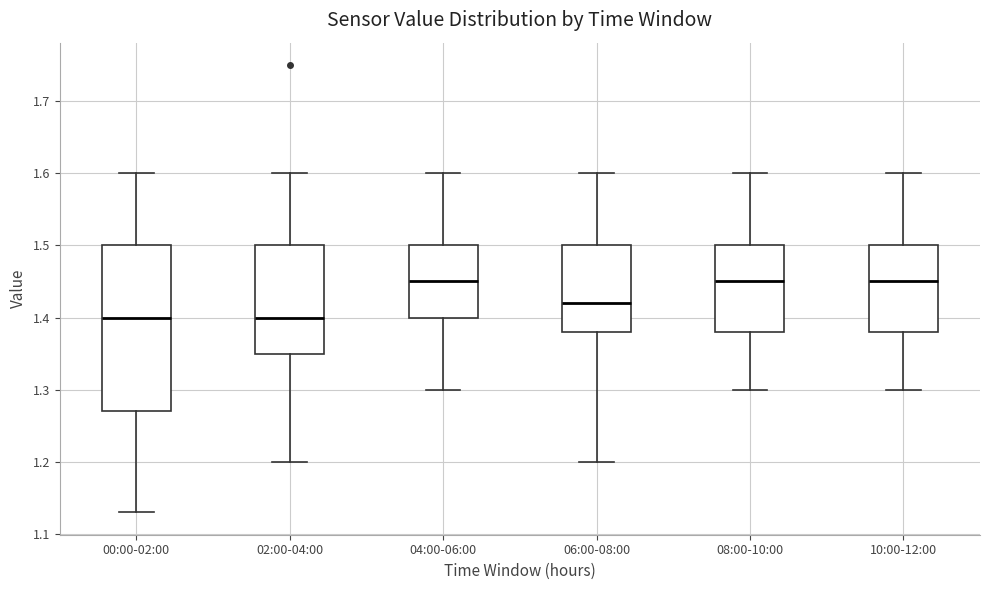

Reading left to right, read every box against the y-axis: the position of its median line, the range the box covers, and the ends of its whiskers. The values are not printed on the chart, so give them approximately, as read against the axis.

00:00-02:00: median 1.40, box 1.27 to 1.50, whiskers 1.13 to 1.60
02:00-04:00: median 1.40, box 1.35 to 1.50, whiskers 1.20 to 1.60
04:00-06:00: median 1.45, box 1.40 to 1.50, whiskers 1.30 to 1.60
06:00-08:00: median 1.42, box 1.38 to 1.50, whiskers 1.20 to 1.60
08:00-10:00: median 1.45, box 1.38 to 1.50, whiskers 1.30 to 1.60
10:00-12:00: median 1.45, box 1.38 to 1.50, whiskers 1.30 to 1.60